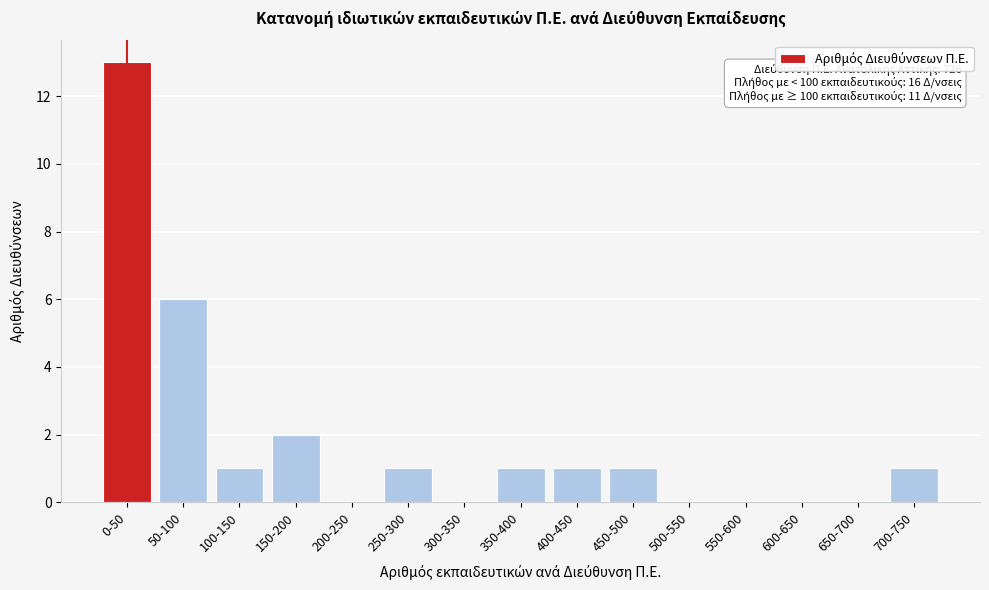

Reading left to right, list all the values displayed in this chart.

0-50=13	50-100=6	100-150=1	150-200=2	200-250=0	250-300=1	300-350=0	350-400=1	400-450=1	450-500=1	500-550=0	550-600=0	600-650=0	650-700=0	700-750=1